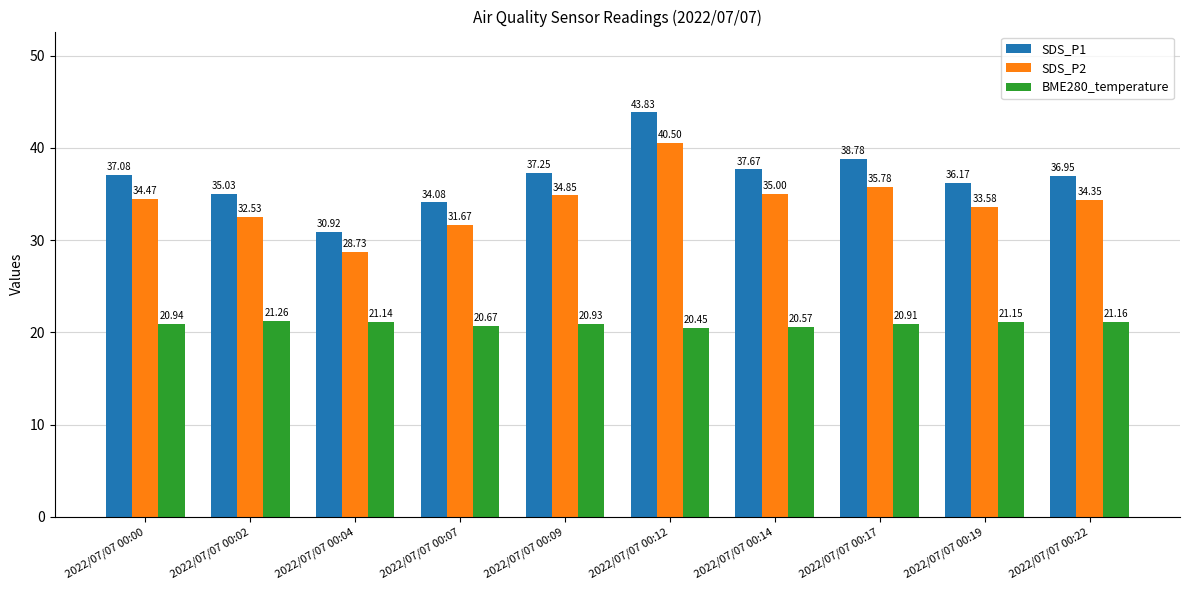

The SDS_P1 series shows 56.9 at 2022/07/07 00:09. True or false?

False